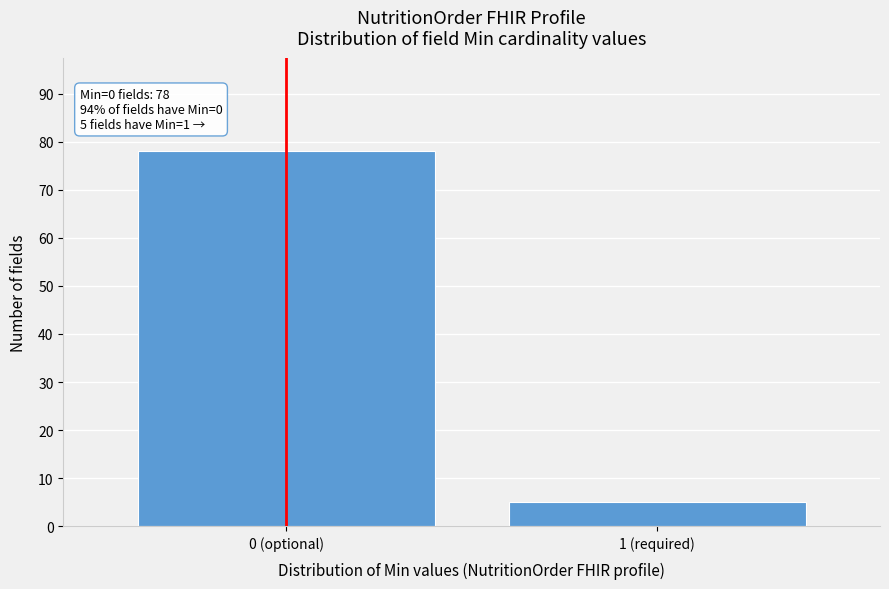

Reading left to right, list all the values displayed in this chart.

78	5